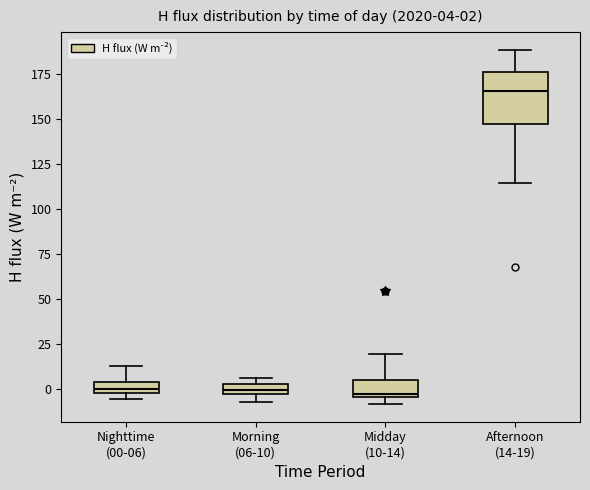

Which box is the tallest, from its lower edge to its upper edge?

Afternoon (14-19)